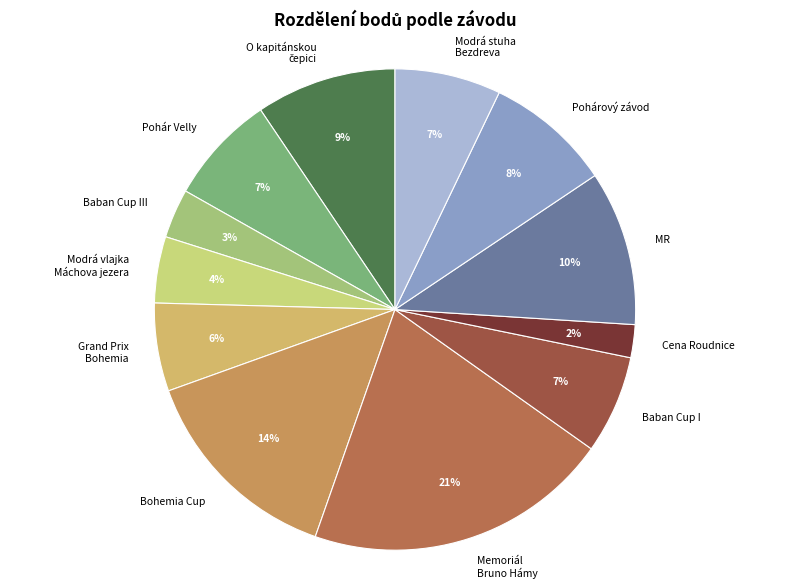

What percentage is the Pohár Velly slice, to the nearest percent?

7%